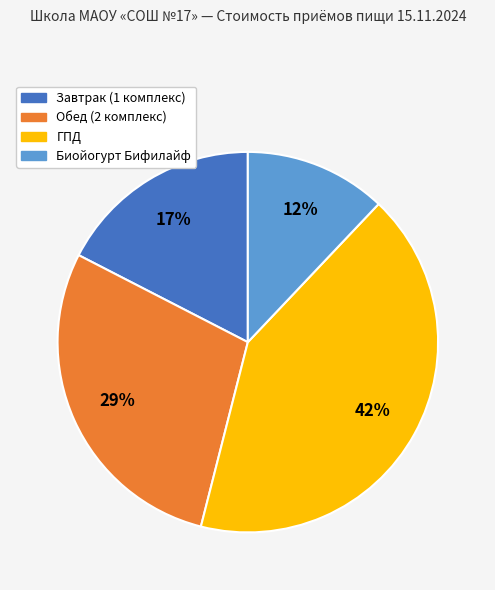

Which category has the biggest portion of the pie?

ГПД